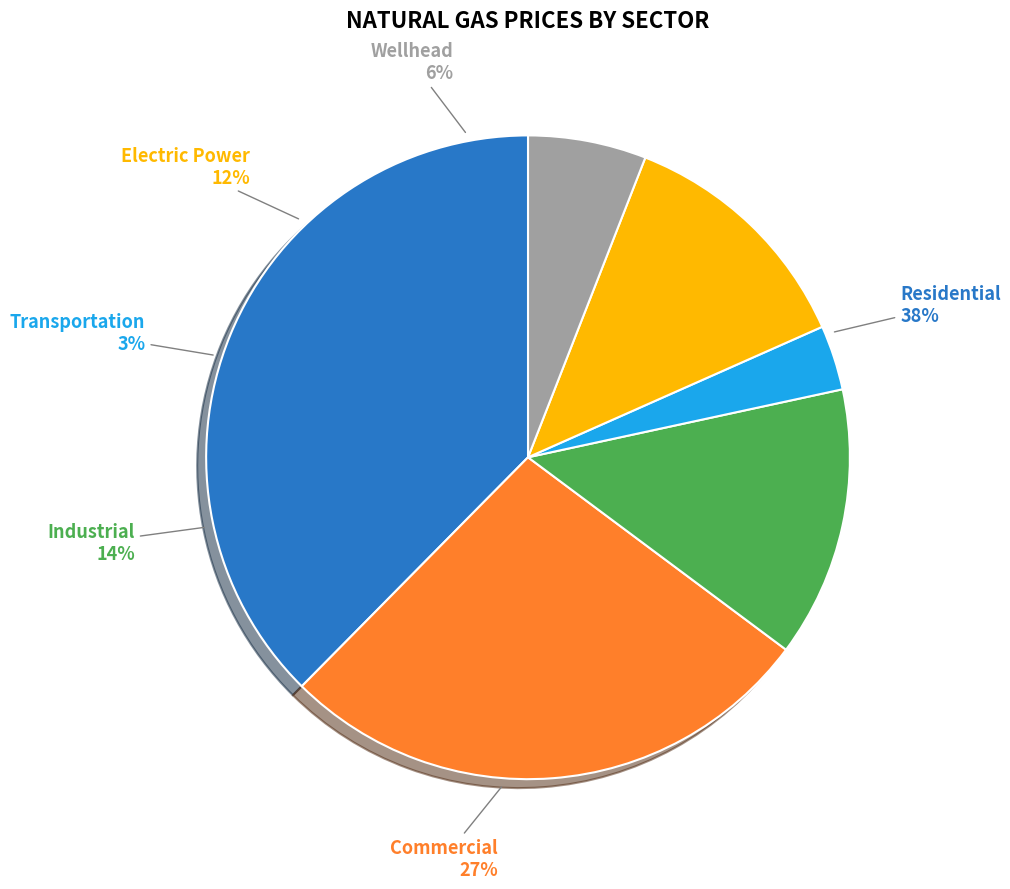

To the nearest percent, what percentage of the pie is Industrial?

14%